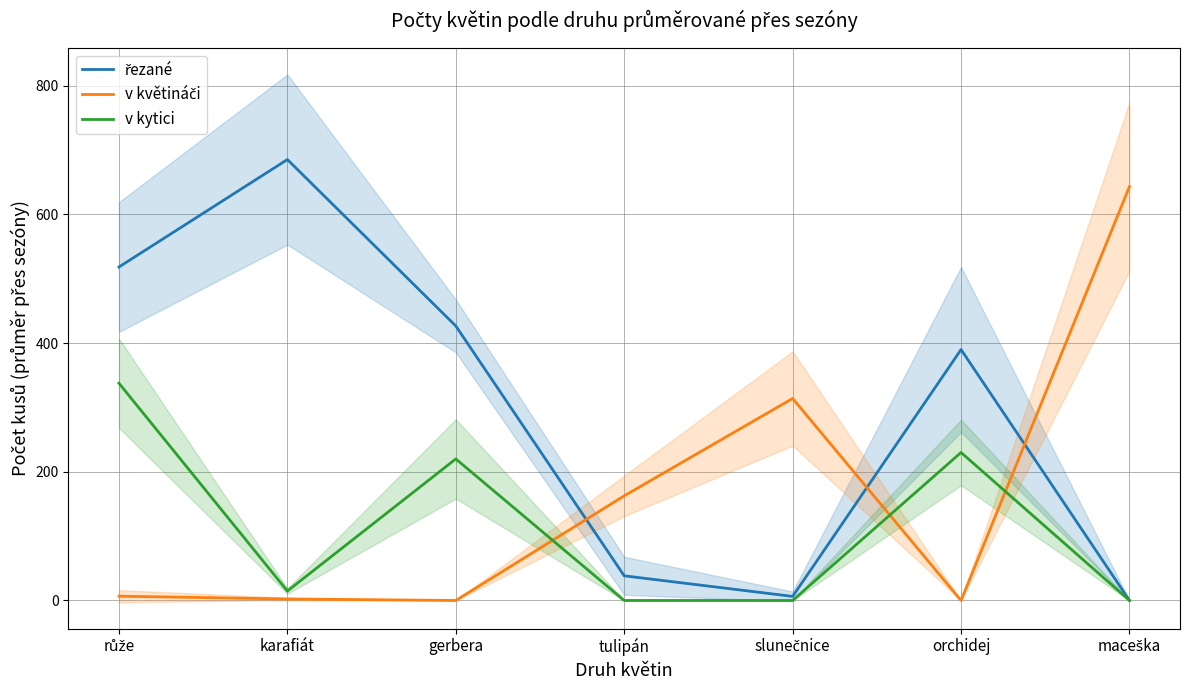

What is the label of the 2nd point from the left?

karafiát